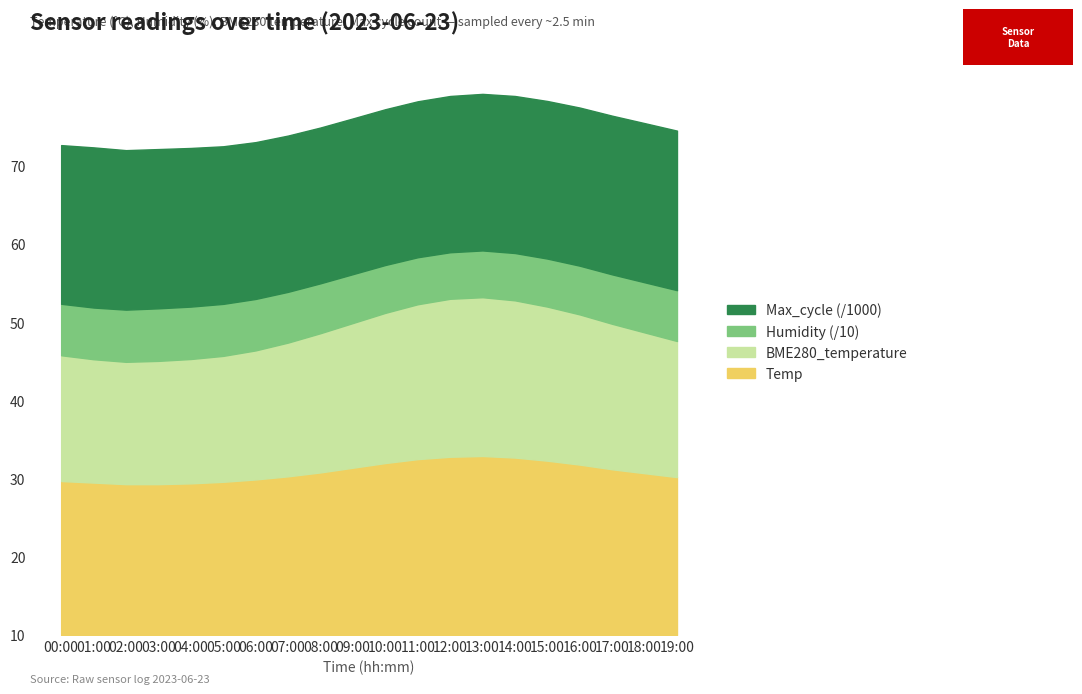

What are all the series names shown in the legend?

Max_cycle (/1000), Humidity (/10), BME280_temperature, Temp